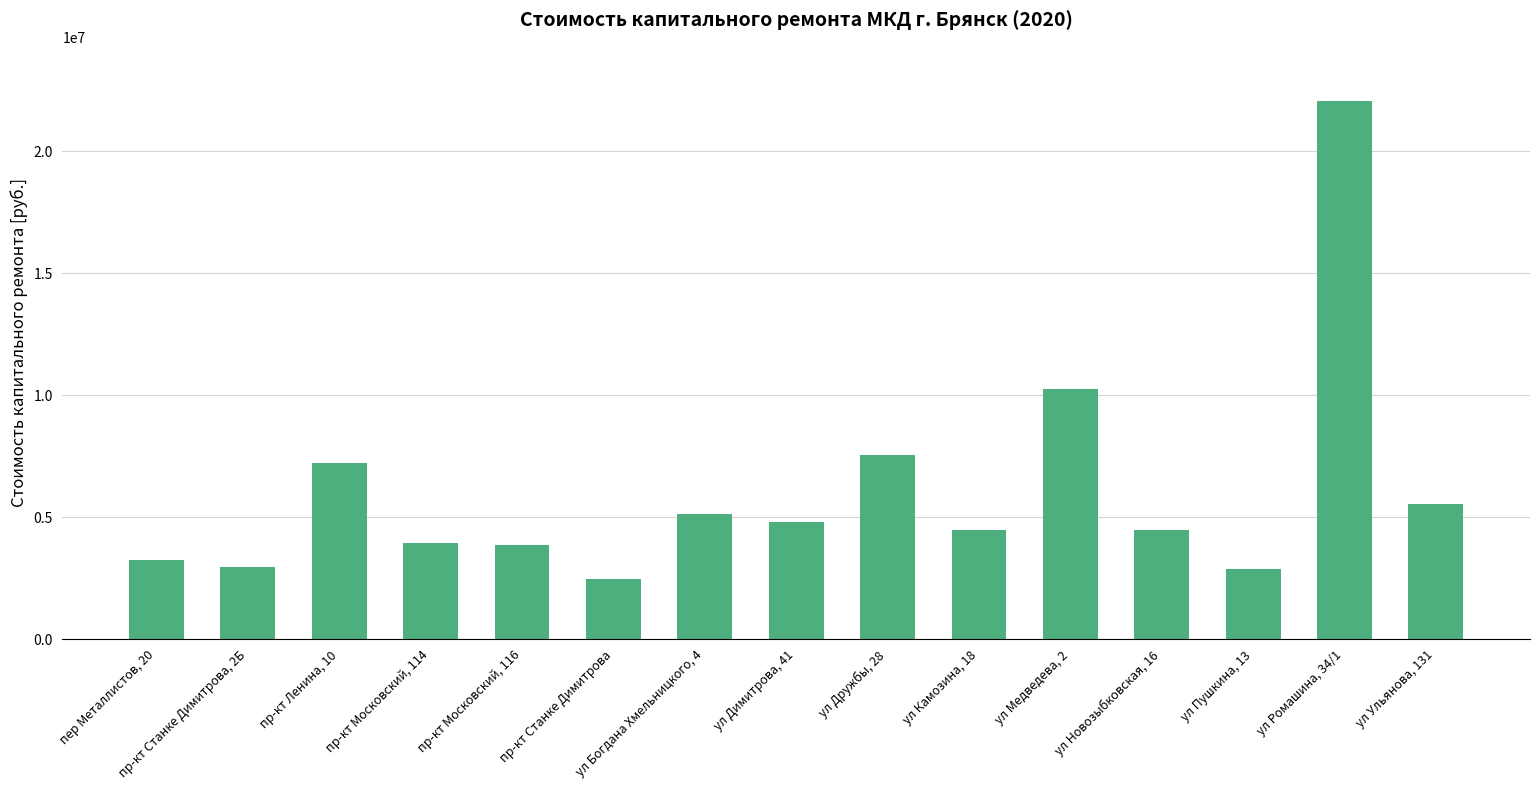

Approximately how many times larger is the value at пр-кт Станке Димитрова, 2Б compared to ул Медведева, 2?

0.3